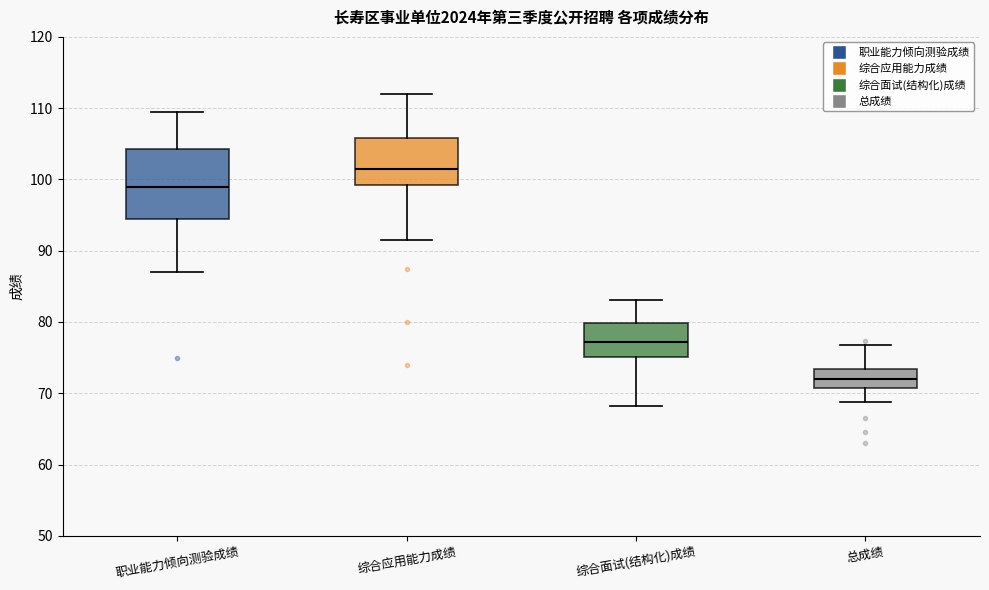

Reading left to right, transcribe this box plot: for each box, give where its median line is, the range the box spans, and where its two whiskers end, as read against the y-axis. The values are not printed on the chart, so give them approximately, as read against the axis.

职业能力倾向测验成绩: median 99, box 95 to 104, whiskers 87 to 110
综合应用能力成绩: median 102, box 99 to 106, whiskers 92 to 112
综合面试(结构化)成绩: median 77, box 75 to 80, whiskers 68 to 83
总成绩: median 72, box 71 to 73, whiskers 69 to 77